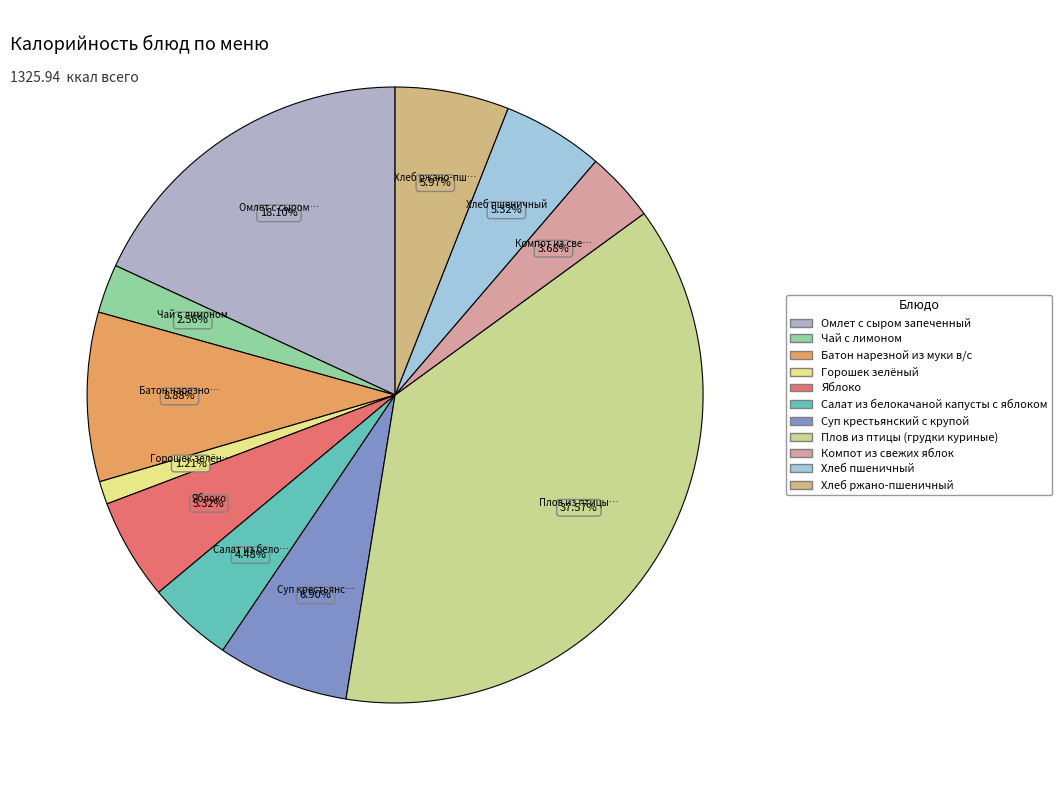

Is it true that Омлет с сыром запеченный is 18% of the pie?

True